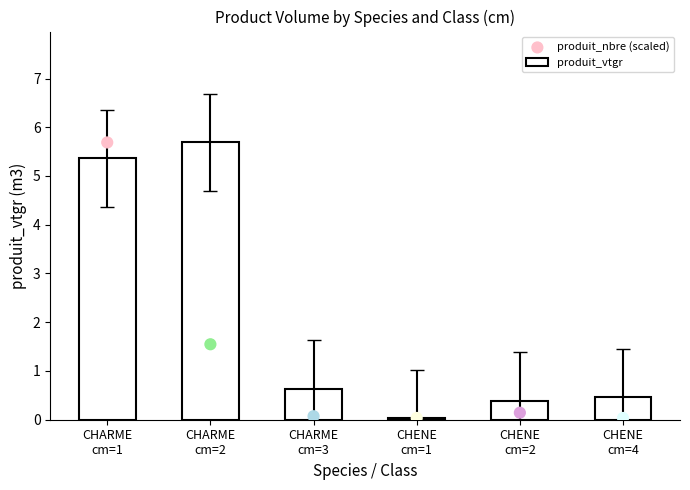

Which series has the largest total across all categories?

produit_vtgr